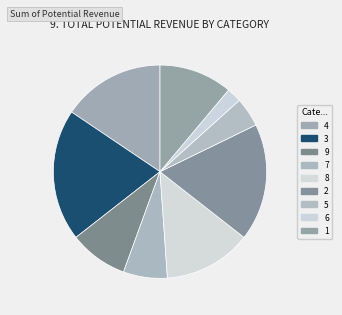

Rank the categories by value from highest to lowest.

3, 2, 4, 8, 1, 9, 7, 5, 6